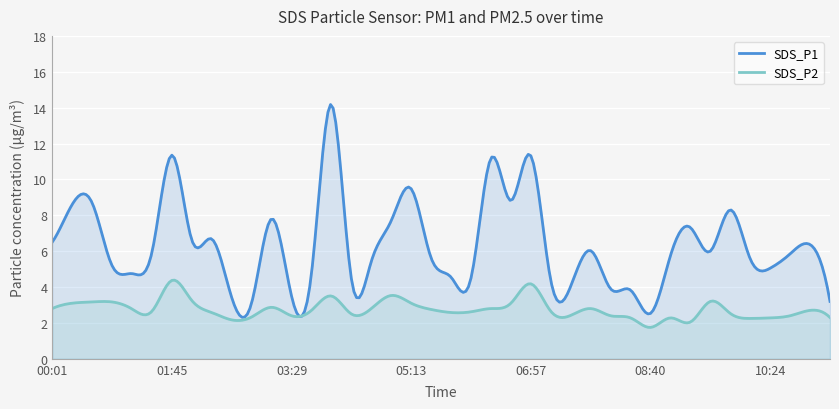

What is the total value across all series at 08:23?

6.1